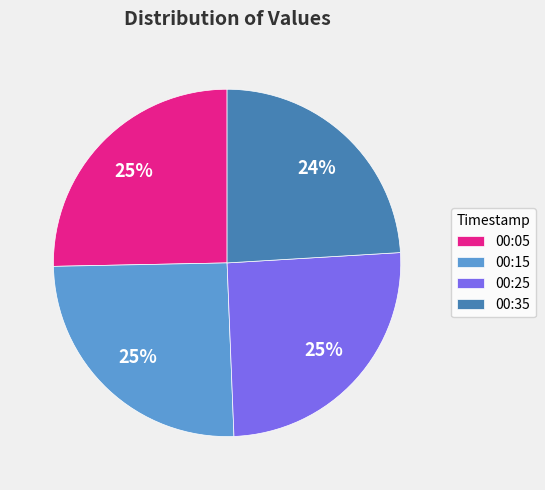

Which slice is the smallest?

00:35